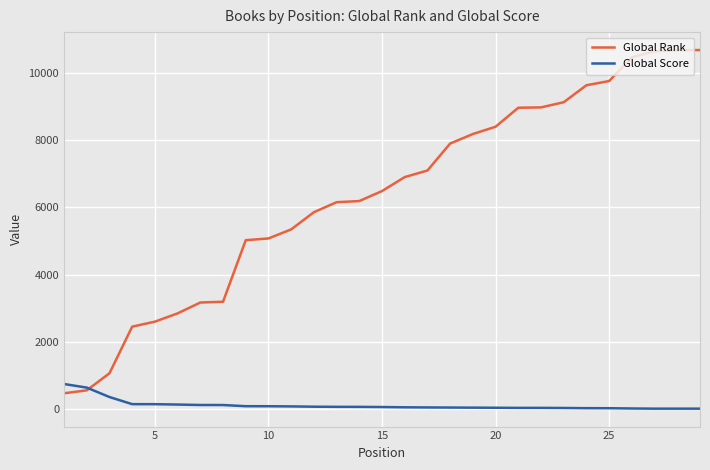

What is the greatest value displayed?

10677